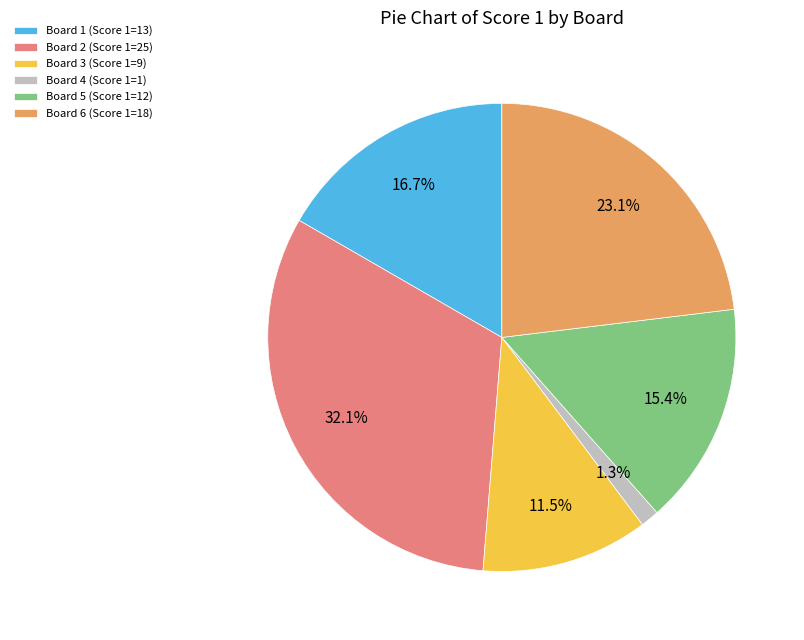

To the nearest percent, what portion does Board 5 represent?

15%